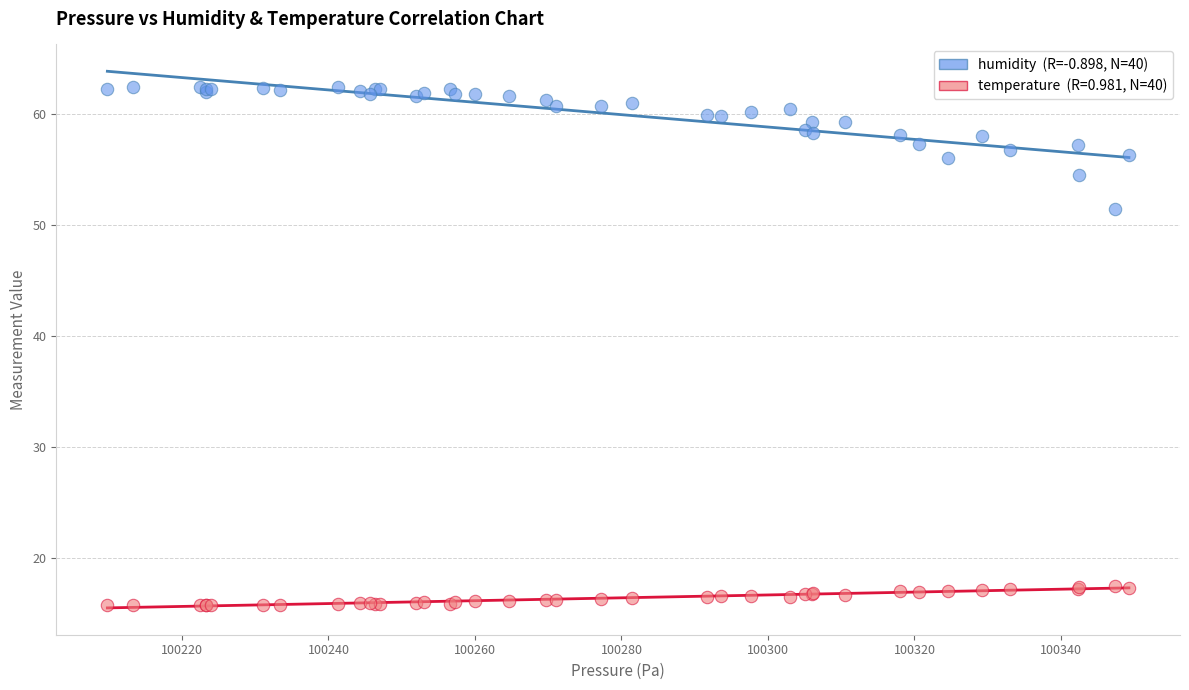

Across all series, what Y value is closest to 39?

51.4